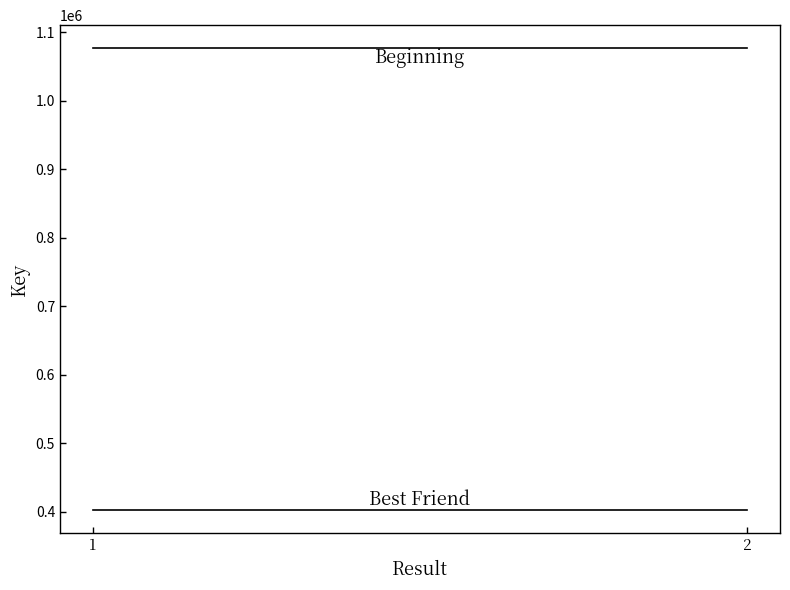

What is the highest value of the Beginning series?

1076338